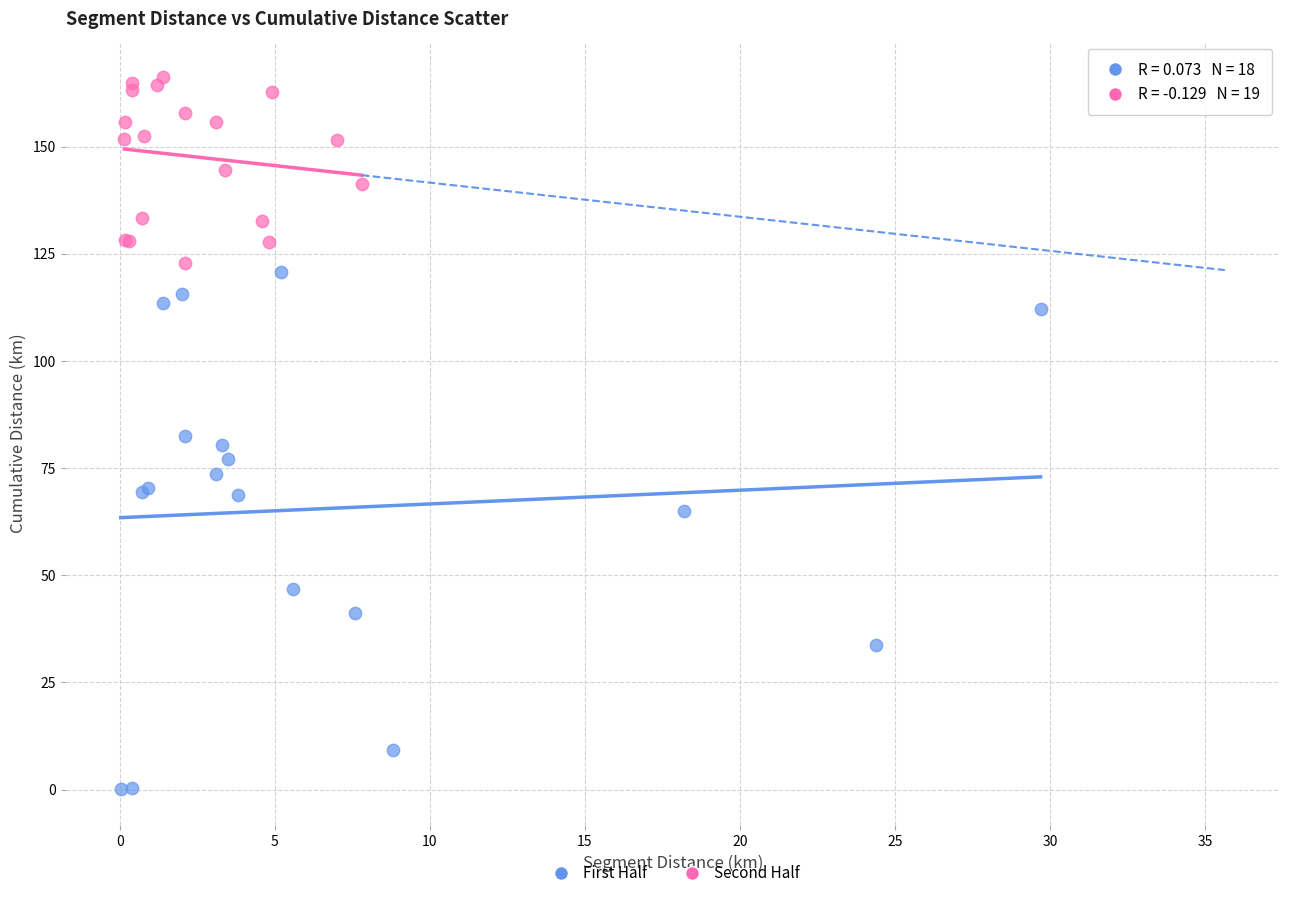

Which series has the widest spread of Y values?

First Half